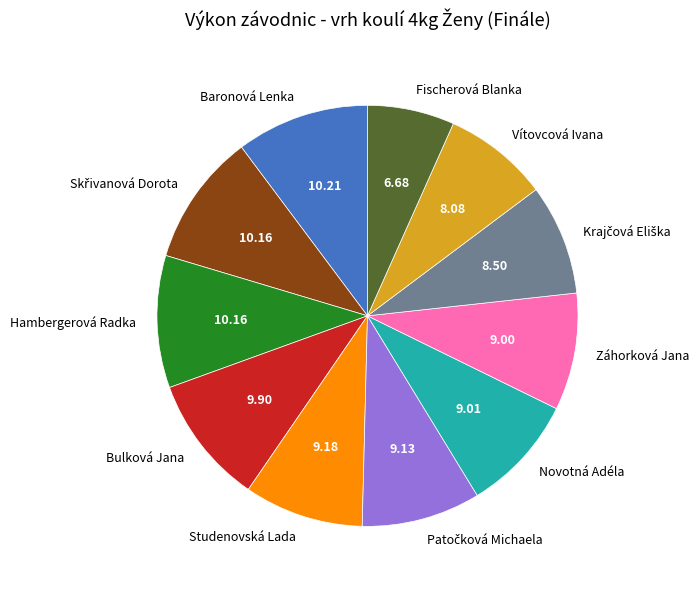

Does Bulková Jana represent more than half of the total?

No